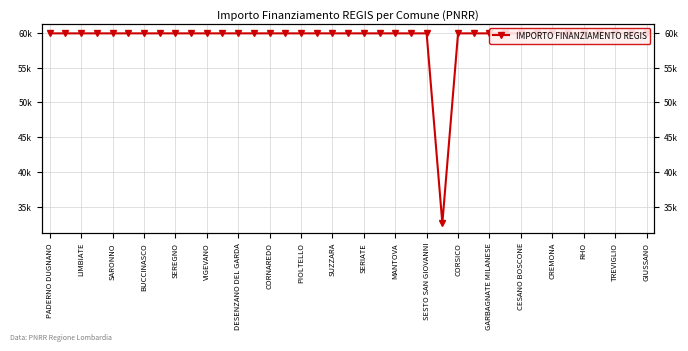

What is the value of the 5th point from the left?

59966